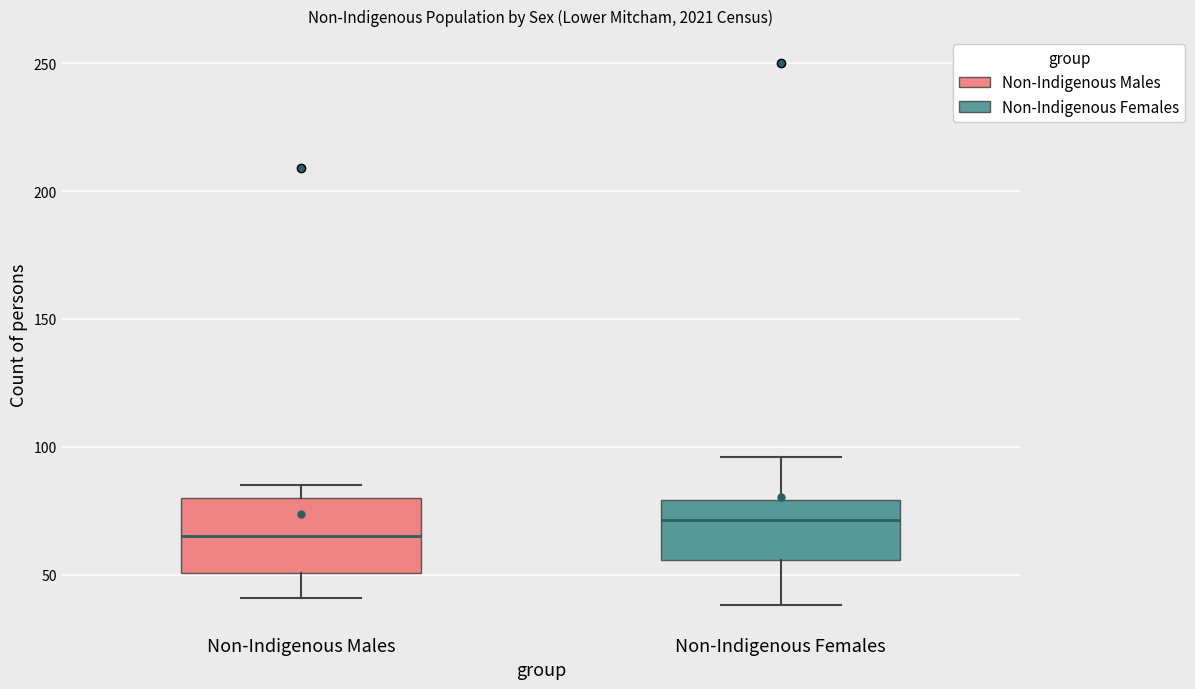

Reading left to right, read every box against the y-axis: the position of its median line, the range the box covers, and the ends of its whiskers. The values are not printed on the chart, so give them approximately, as read against the axis.

Non-Indigenous Males: median 65, box 50 to 80, whiskers 40 to 85
Non-Indigenous Females: median 70, box 55 to 80, whiskers 40 to 95